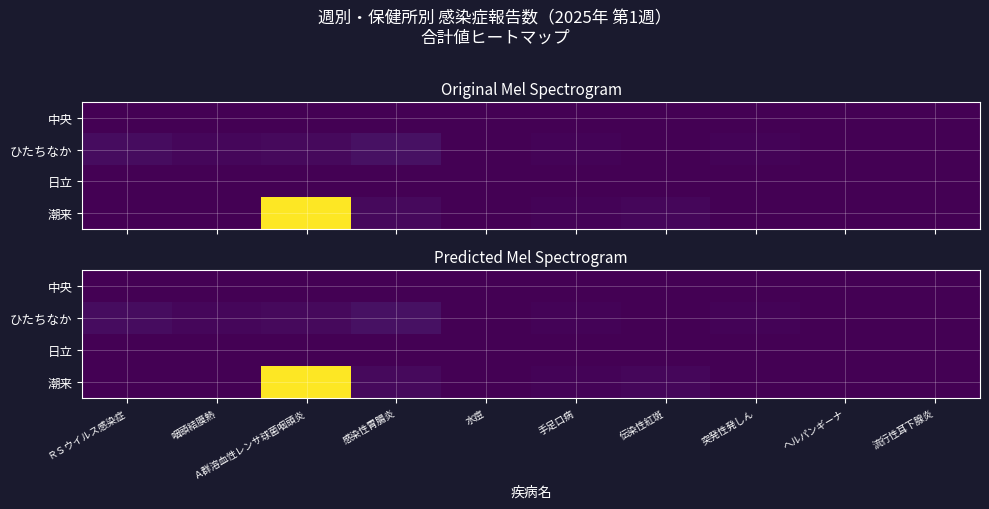

The value of ひたちなか at 手足口病 is 1. True or false?

True